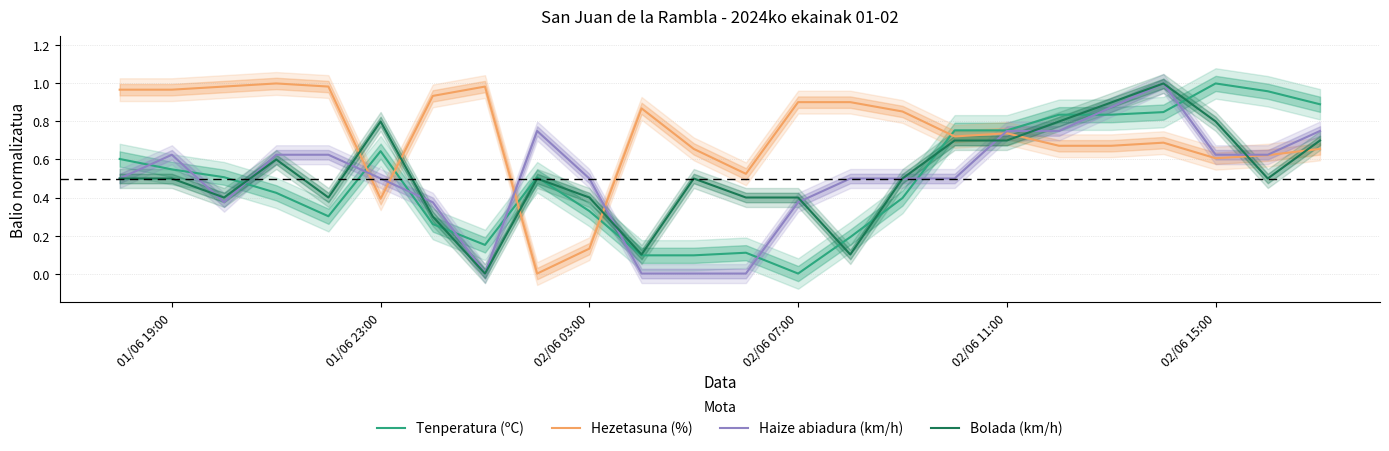

Is it true that Hezetasuna (%) equals 0.2 at 02/06 03:00?

False